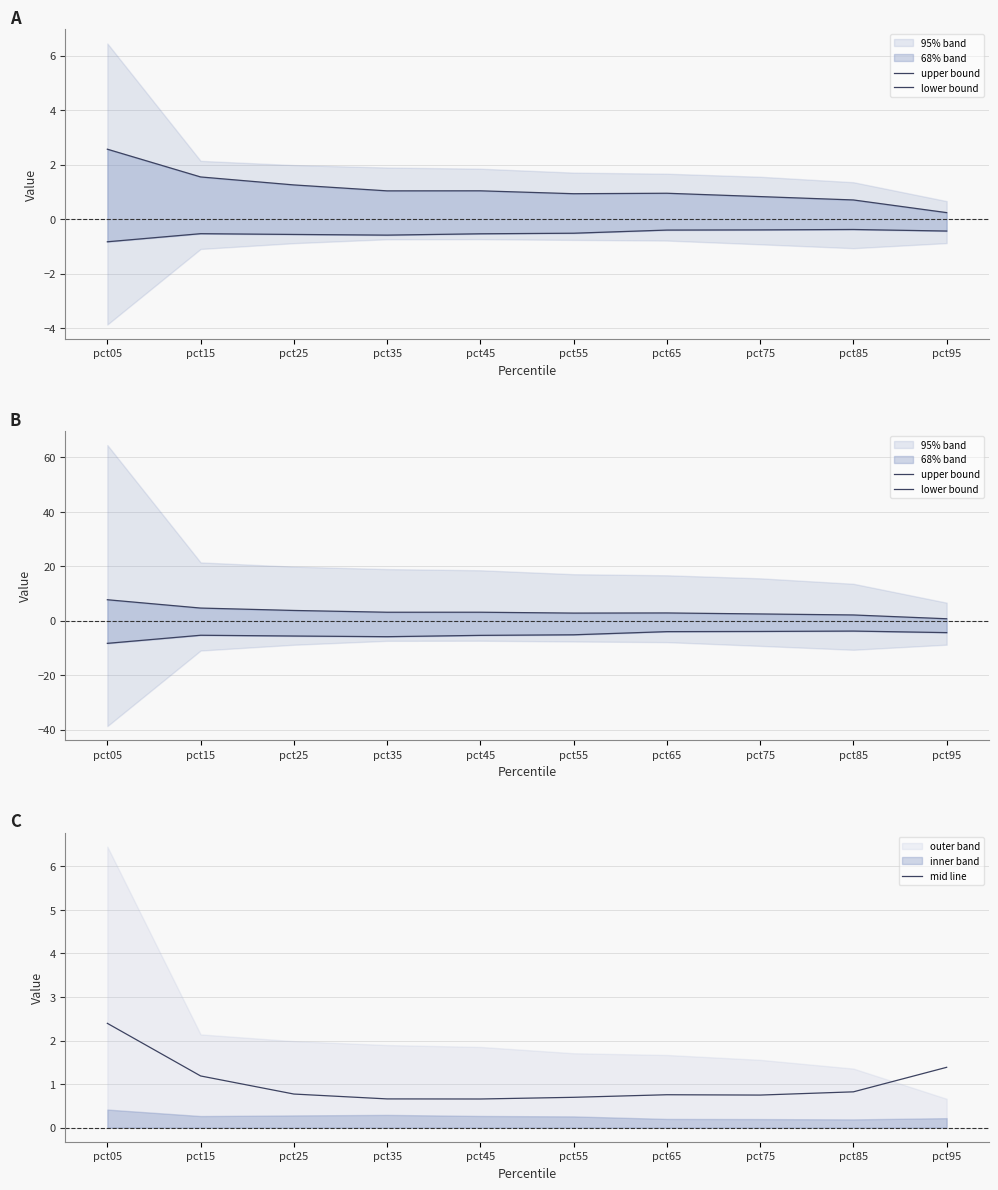

What is the value of the upper bound point at the 6th from the left?

2.8